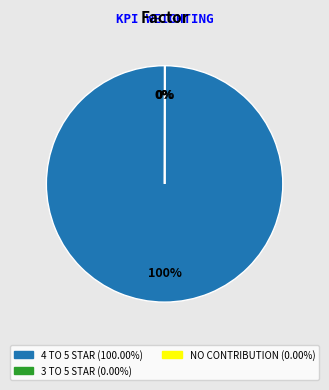

To the nearest percent, what is the average slice percentage?

33%